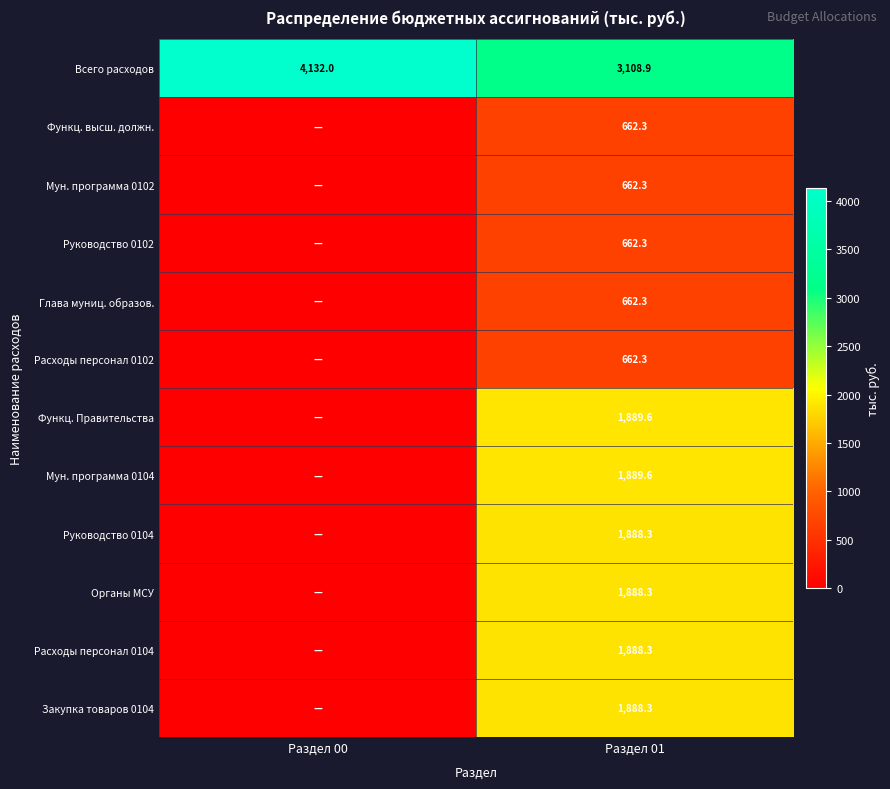

The Органы МСУ series shows 1084.5 at Раздел 01. True or false?

False